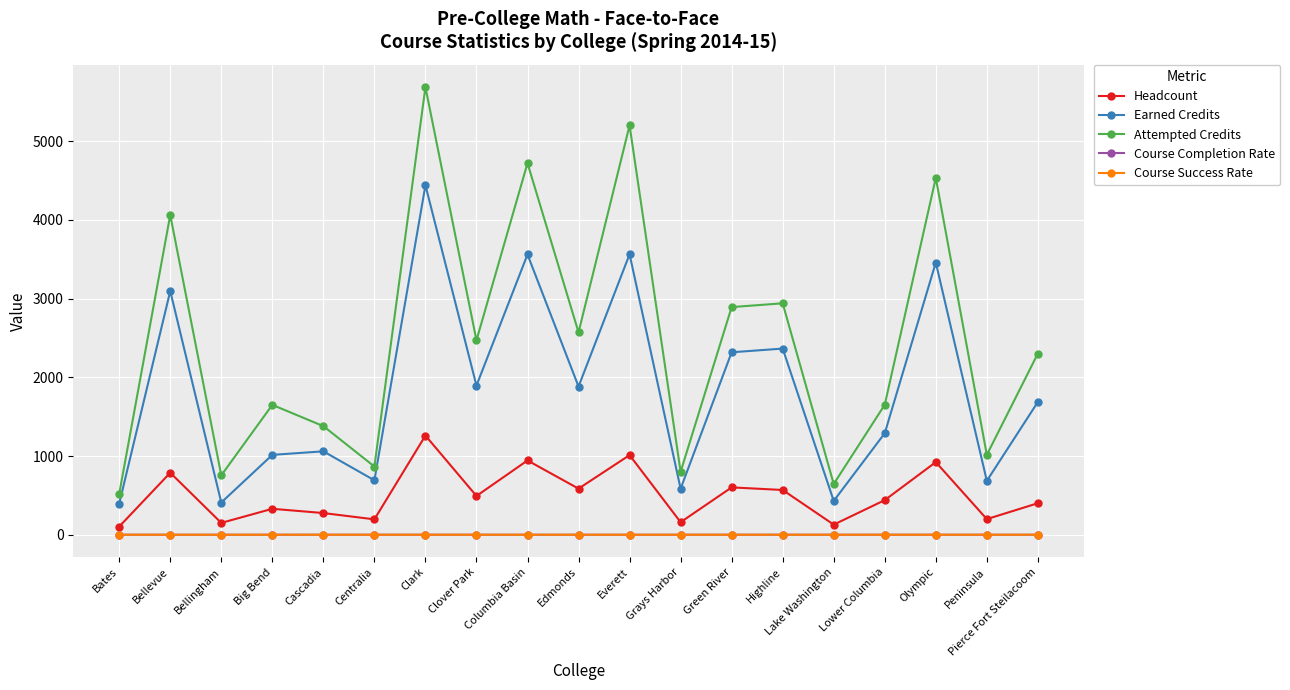

What is the label of the 3rd point from the left?

Bellingham